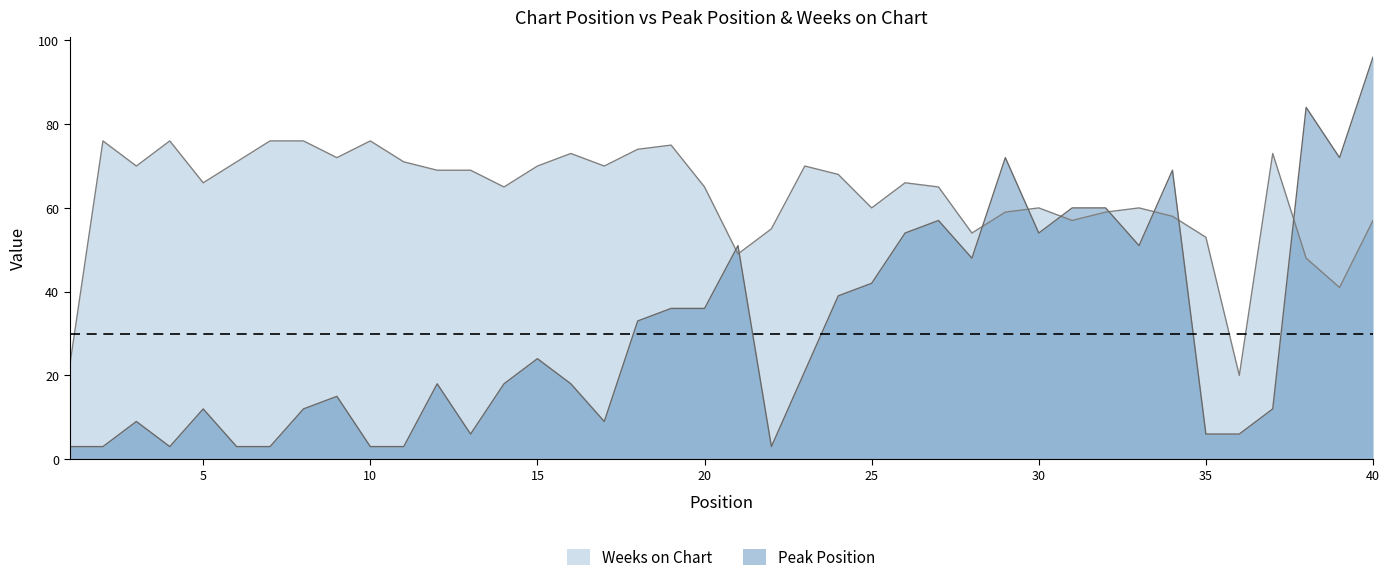

Which label corresponds to the smallest value in the chart?

1